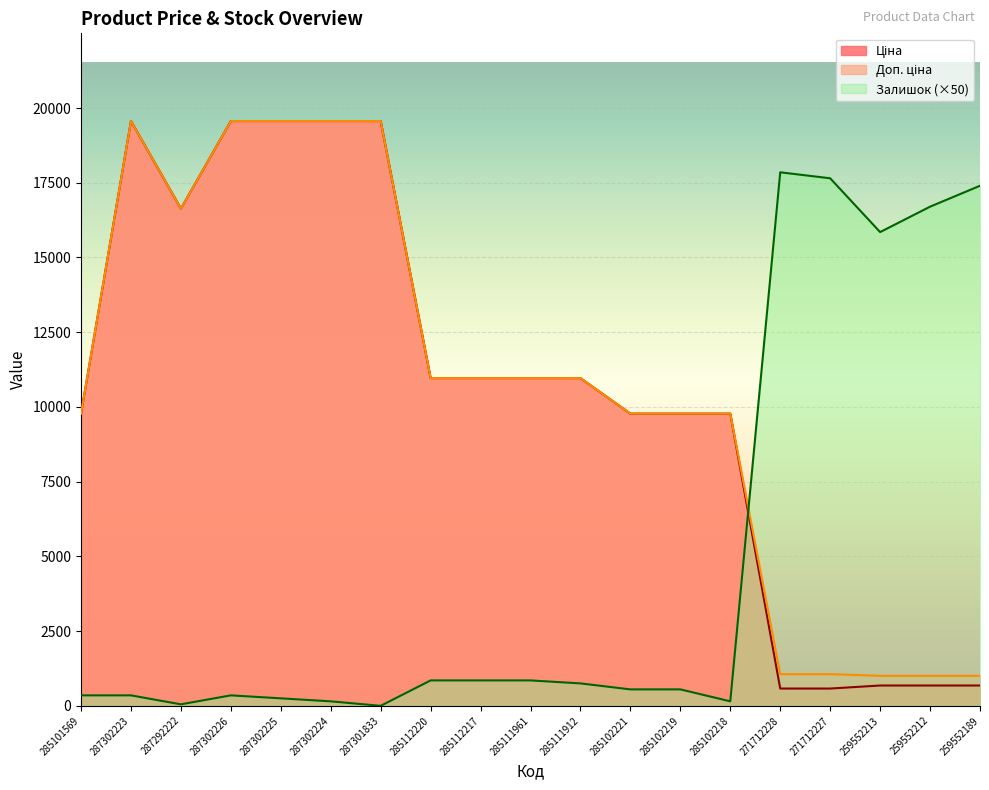

List the series in order of their peak value, lowest first.

Залишок, Ціна, Доп. ціна